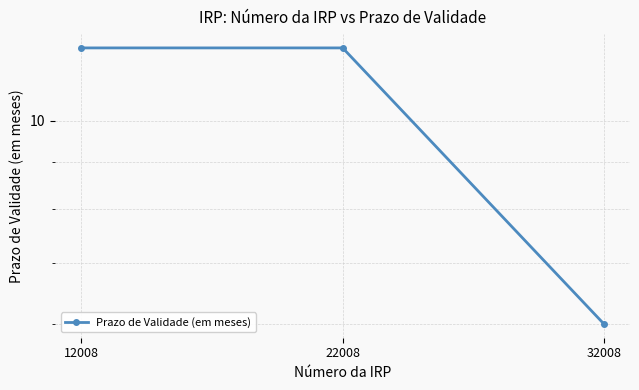

Is it true that the value at 32008 is 6?

True